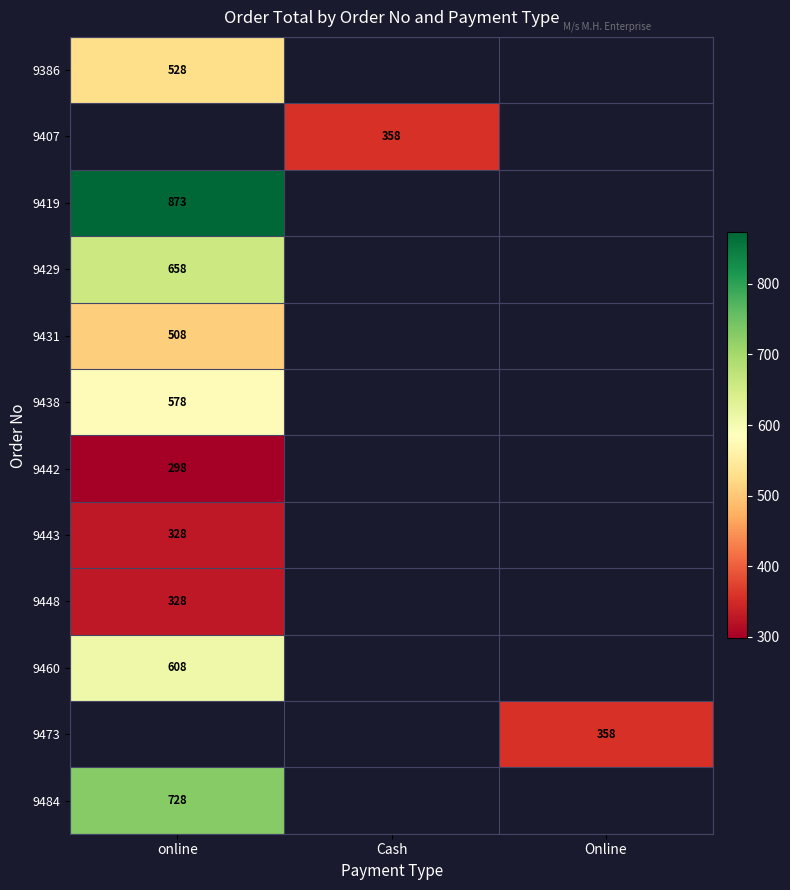

The 9442 series shows 298 at online. True or false?

True